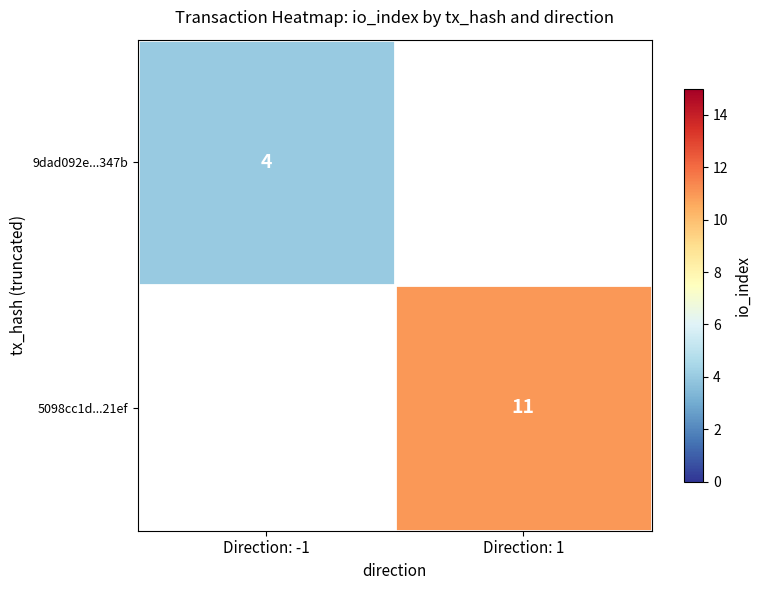

How many series are shown in this chart?

2